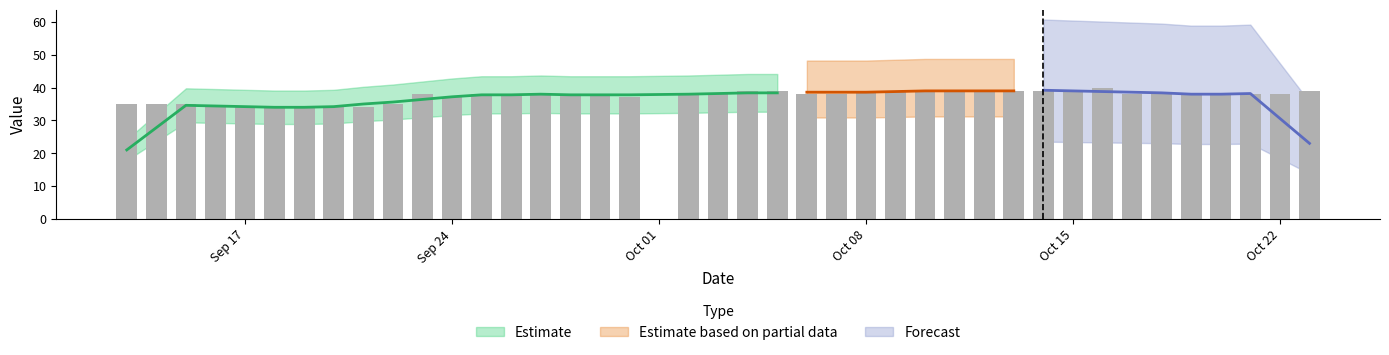

What is the maximum value shown in the chart?

40